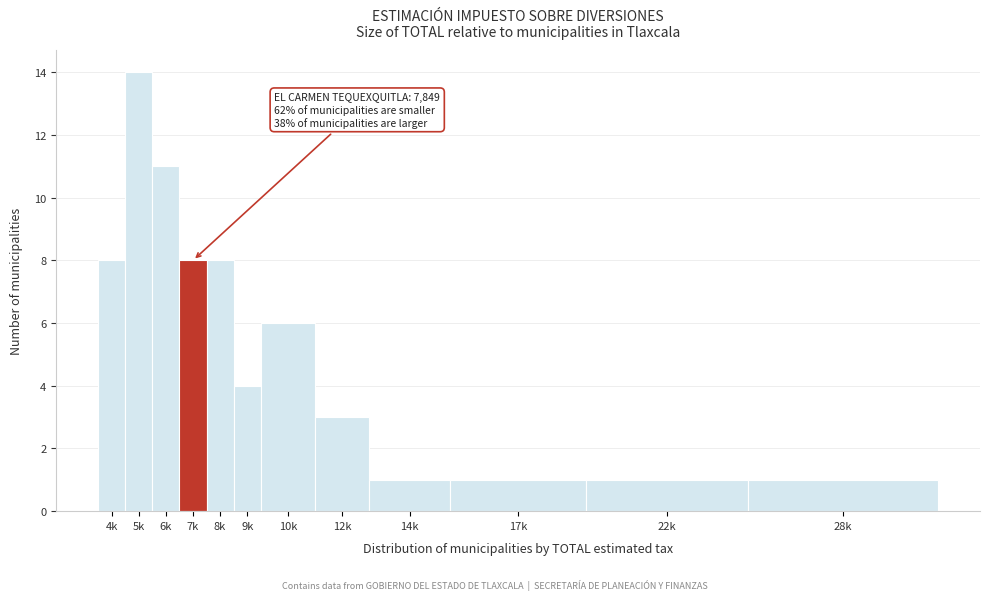

Reading right to left, extract all data points from this chart.

1	1	1	1	3	6	4	8	8	11	14	8